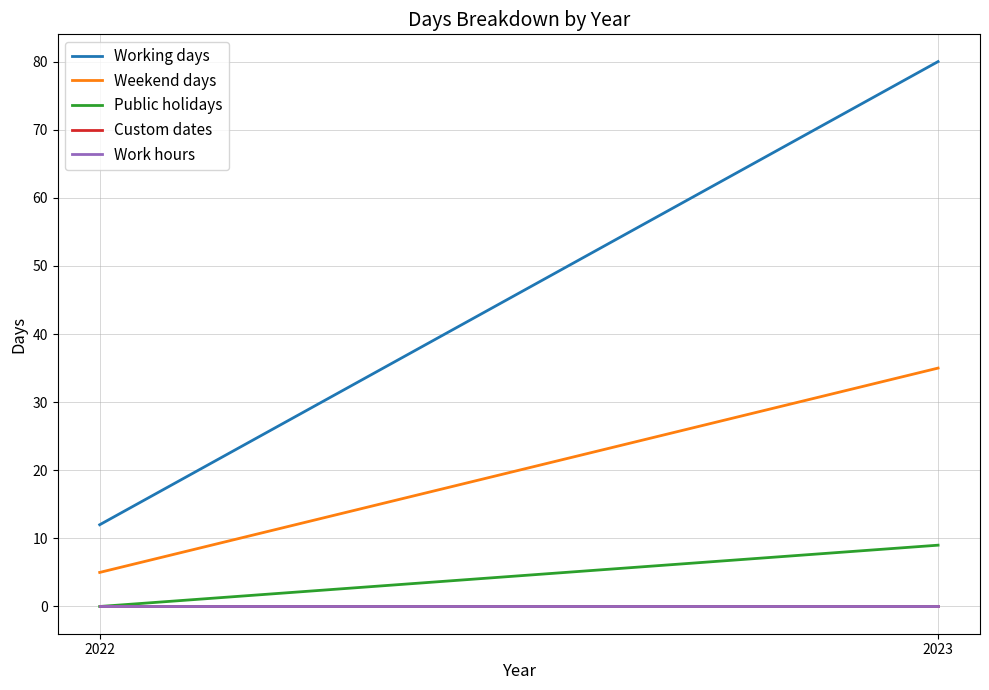

True or false: Custom dates has a value of 0 at 2022.

True